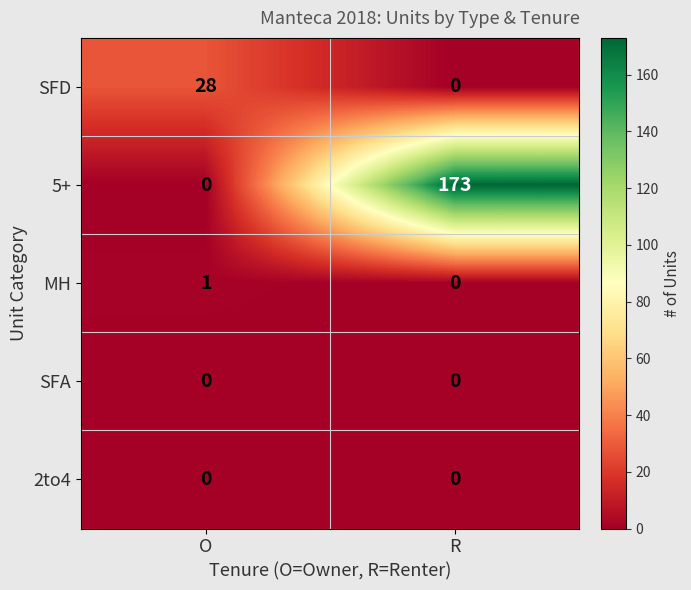

What is the maximum value shown in the chart?

173